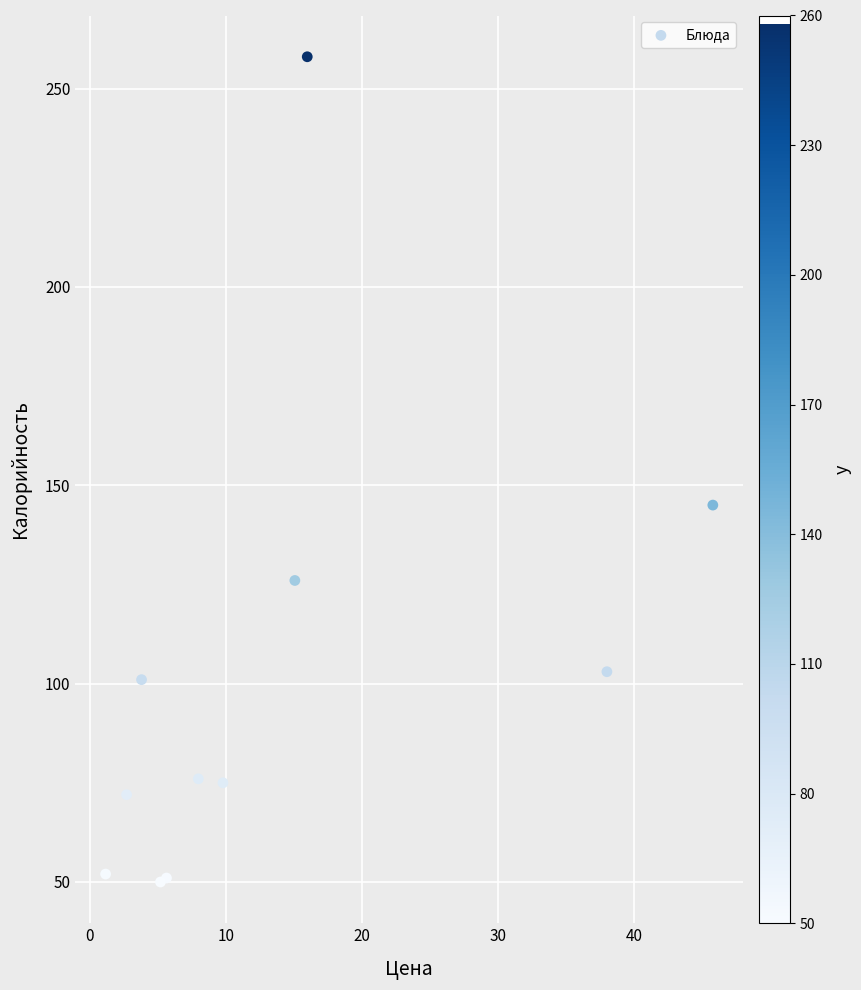

What Y value in the scatter plot is closest to 154?

145